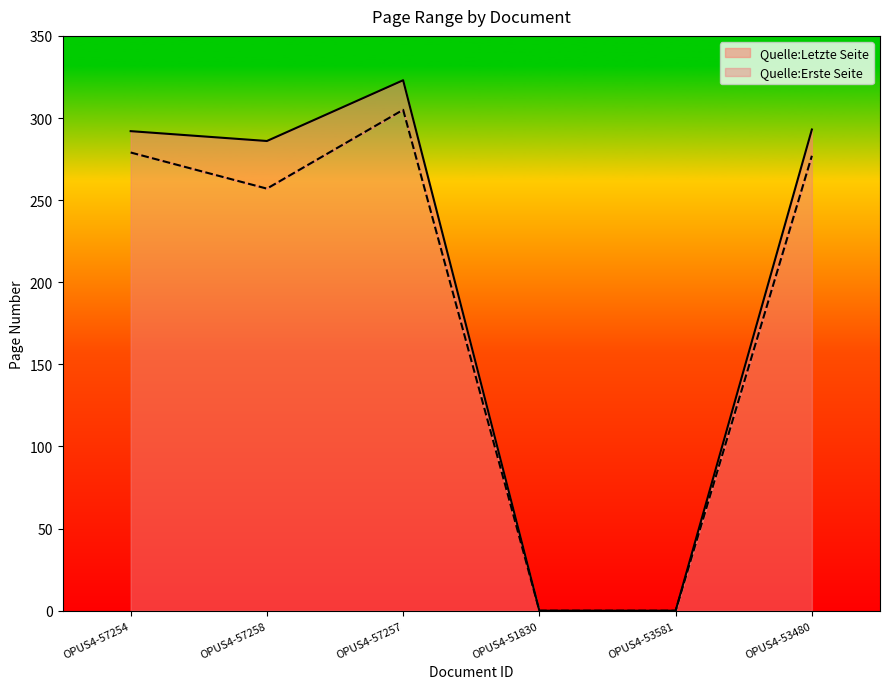

Which has a higher value, OPUS4-57254 or OPUS4-57258?

OPUS4-57254